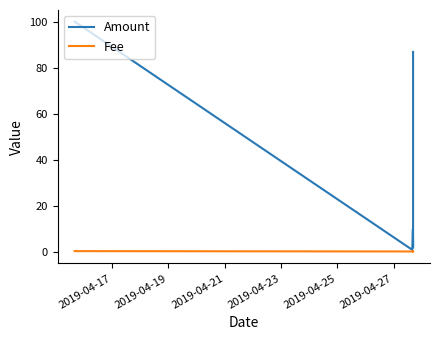

List the labels in order of Fee value, smallest first.

2019-04-25, 2019-04-19, 2019-04-21, 2019-04-23, 2019-04-27, 2019-04-17